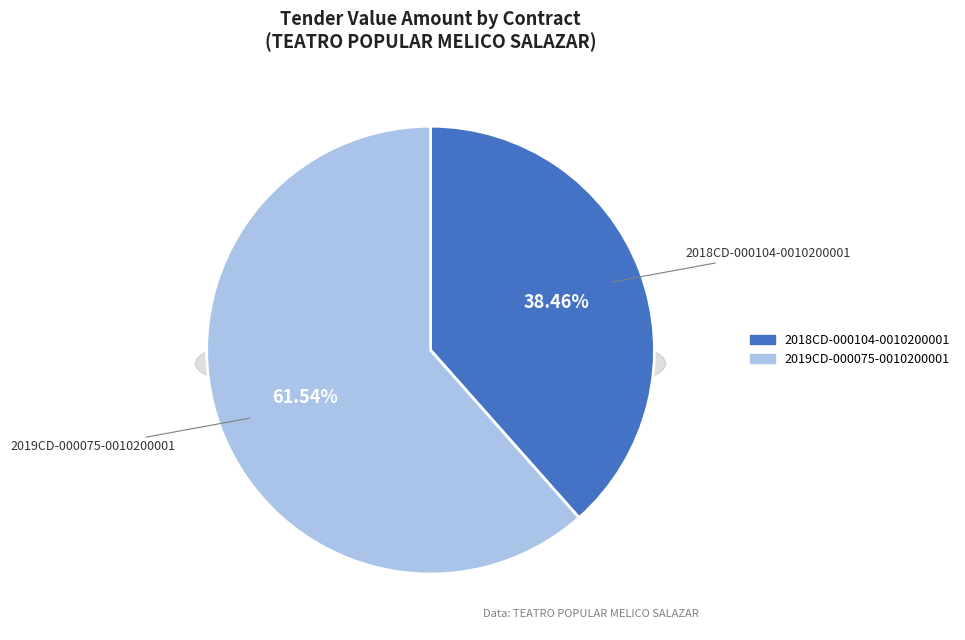

How many slices are in this pie chart?

2